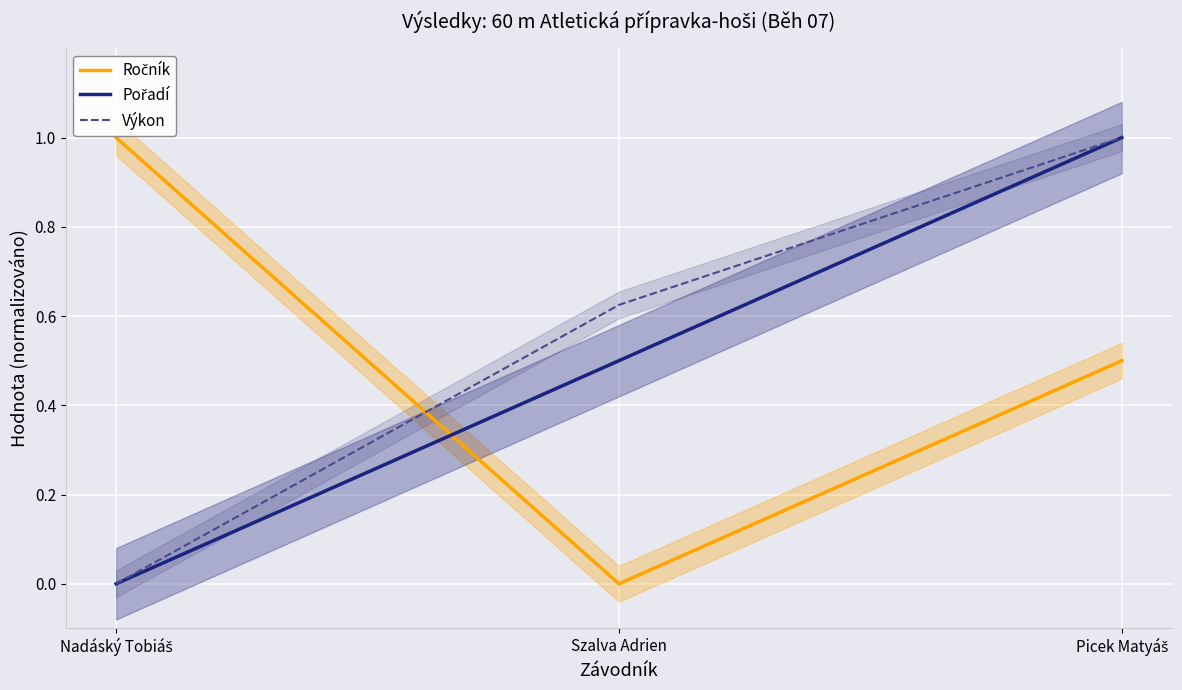

Which label corresponds to the smallest value in the chart?

Szalva Adrien